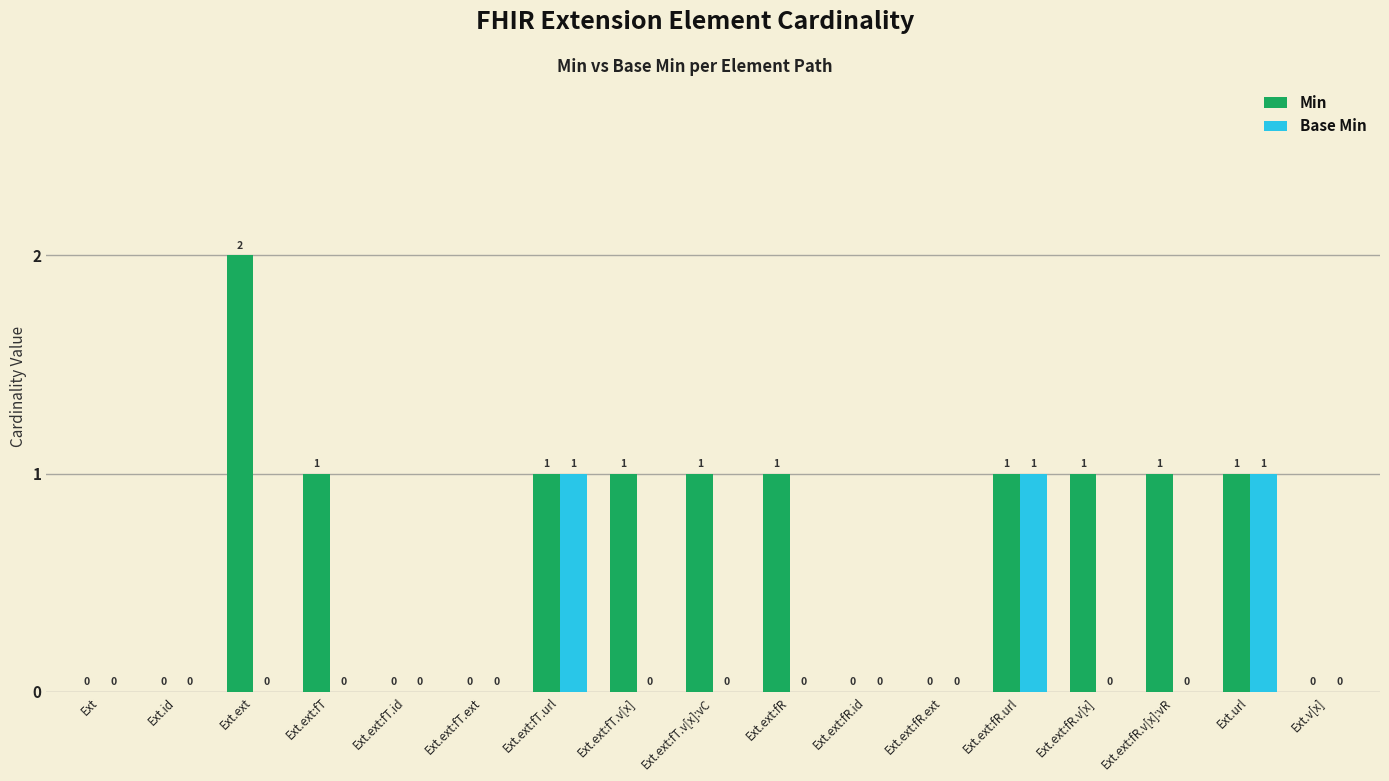

Reading right to left, extract all data points from this chart.

Min: Ext.v[x]=0	Ext.url=1	Ext.ext:fR.v[x]:vR=1	Ext.ext:fR.v[x]=1	Ext.ext:fR.url=1	Ext.ext:fR.ext=0	Ext.ext:fR.id=0	Ext.ext:fR=1	Ext.ext:fT.v[x]:vC=1	Ext.ext:fT.v[x]=1	Ext.ext:fT.url=1	Ext.ext:fT.ext=0	Ext.ext:fT.id=0	Ext.ext:fT=1	Ext.ext=2	Ext.id=0	Ext=0
Base Min: Ext.v[x]=0	Ext.url=1	Ext.ext:fR.v[x]:vR=0	Ext.ext:fR.v[x]=0	Ext.ext:fR.url=1	Ext.ext:fR.ext=0	Ext.ext:fR.id=0	Ext.ext:fR=0	Ext.ext:fT.v[x]:vC=0	Ext.ext:fT.v[x]=0	Ext.ext:fT.url=1	Ext.ext:fT.ext=0	Ext.ext:fT.id=0	Ext.ext:fT=0	Ext.ext=0	Ext.id=0	Ext=0